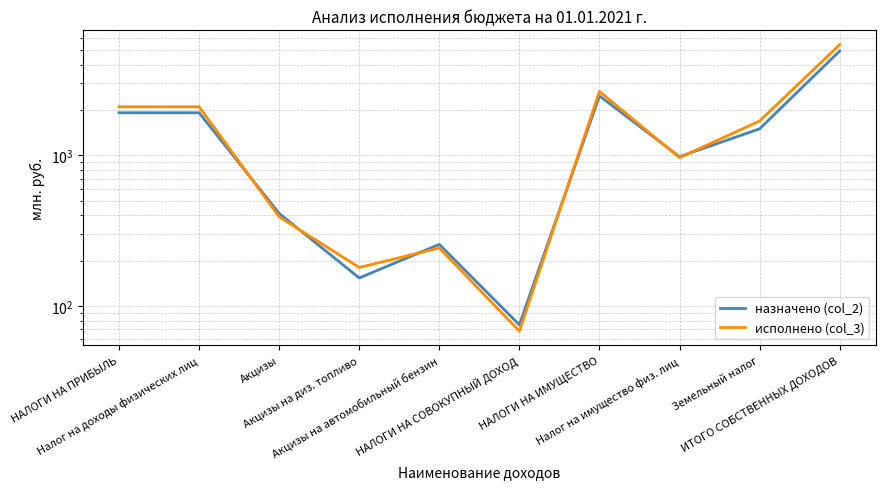

Reading left to right, extract all data points from this chart.

назначено (col_2): НАЛОГИ НА ПРИБЫЛЬ=1917.0	Налог на доходы физических лиц=1917.0	Акцизы=411.7	Акцизы на диз. топливо=153.6	Акцизы на автомобильный бензин=256.5	НАЛОГИ НА СОВОКУПНЫЙ ДОХОД=75.0	НАЛОГИ НА ИМУЩЕСТВО=2479.0	Налог на имущество физ. лиц=980.0	Земельный налог=1499.0	ИТОГО СОБСТВЕННЫХ ДОХОДОВ=4922.7
исполнено (col_3): НАЛОГИ НА ПРИБЫЛЬ=2100.8	Налог на доходы физических лиц=2100.8	Акцизы=391.0	Акцизы на диз. топливо=180.3	Акцизы на автомобильный бензин=242.6	НАЛОГИ НА СОВОКУПНЫЙ ДОХОД=68.1	НАЛОГИ НА ИМУЩЕСТВО=2654.1	Налог на имущество физ. лиц=965.3	Земельный налог=1688.7	ИТОГО СОБСТВЕННЫХ ДОХОДОВ=5426.7